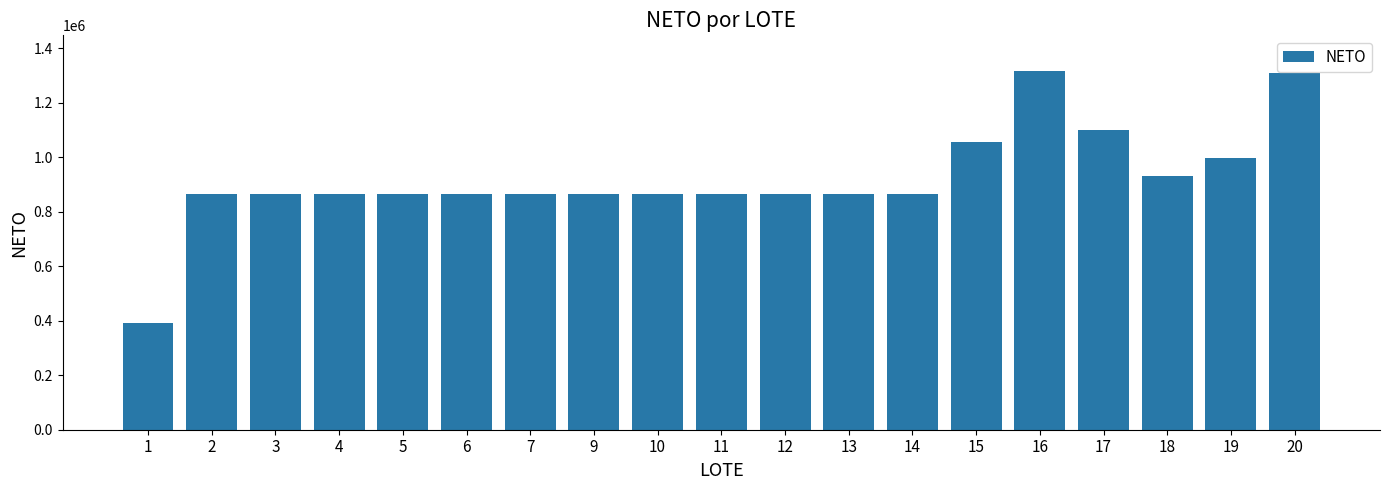

What is the minimum value shown in the chart?

390000